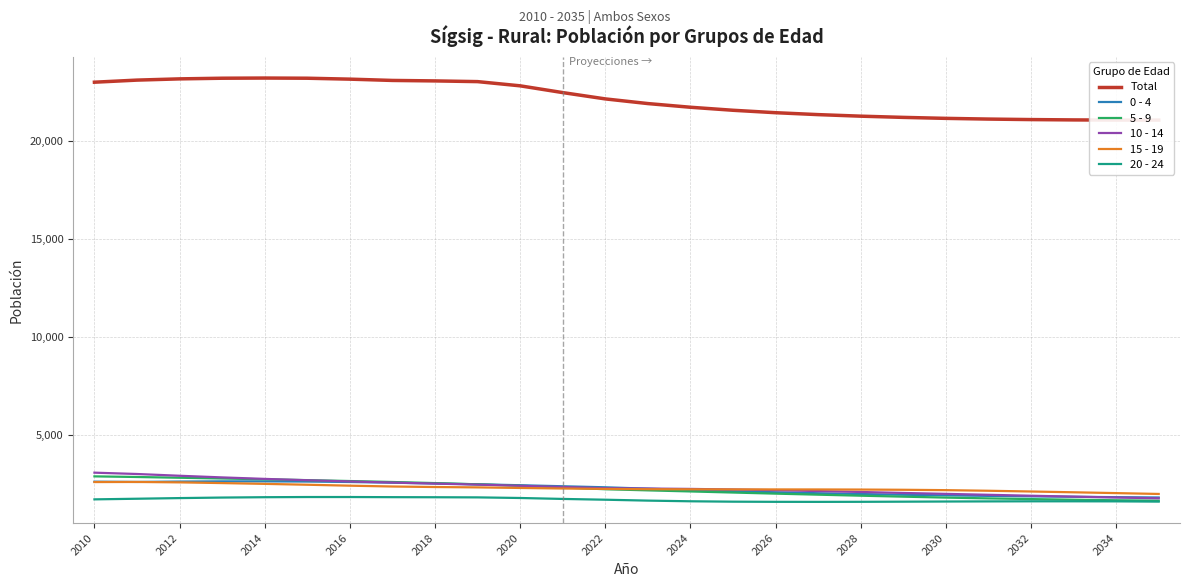

Is the value of 20 - 24 at 2014 greater than the value of 5 - 9 at 2024?

No